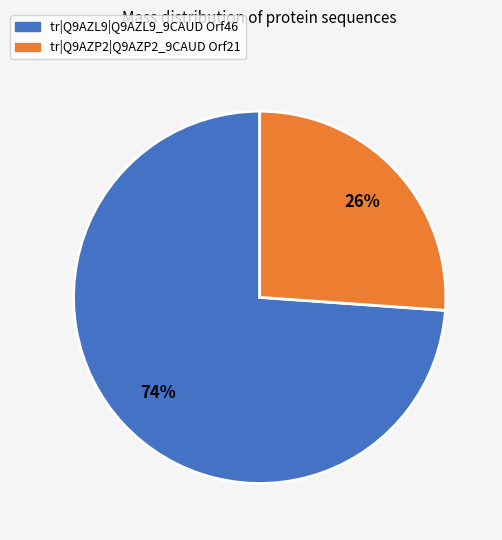

Is it true that tr|Q9AZP2|Q9AZP2_9CAUD Orf21 is 26% of the pie?

True